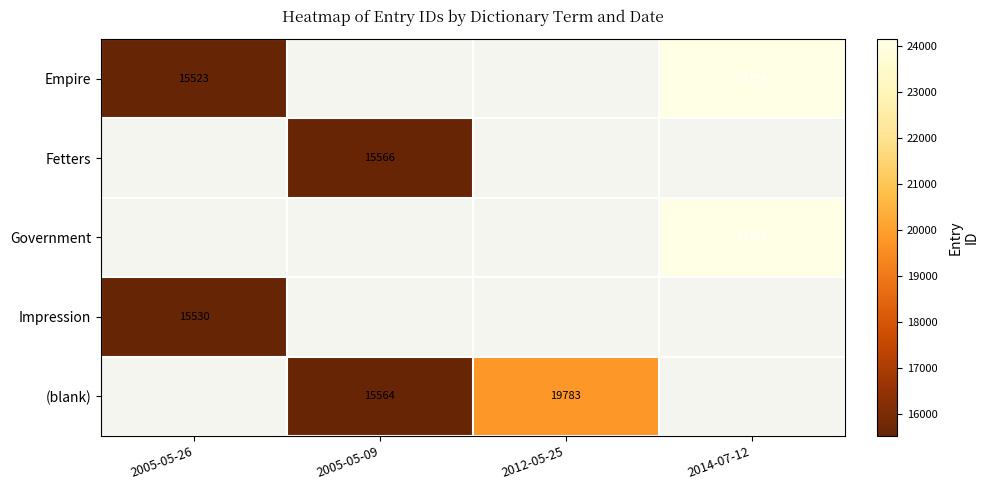

The value of (blank) at 2005-05-09 is 15564. True or false?

True